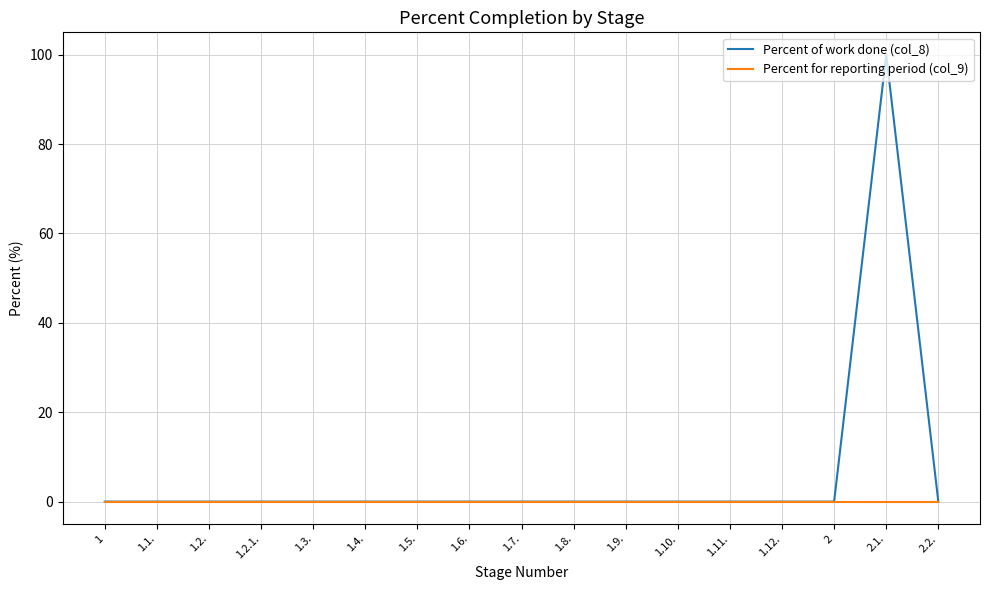

Is it true that Percent of work done (col_8) equals 0 at 1.3.?

True